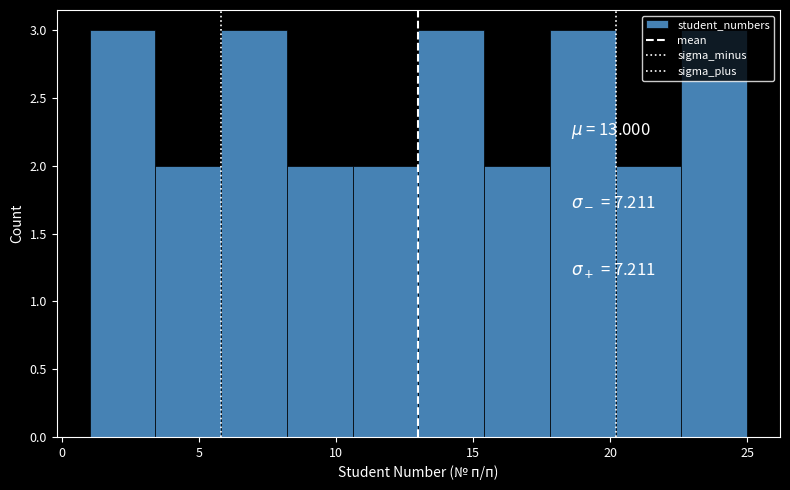

Reading left to right, transcribe this chart: for each bar, give the range it covers on the x-axis and its height. Neither the bar edges nor the heights are printed on the chart, so give them approximately, as read against the axes.

1.0 to 3.4: 3
3.4 to 5.8: 2
5.8 to 8.2: 3
8.2 to 10.6: 2
10.6 to 13.0: 2
13.0 to 15.4: 3
15.4 to 17.8: 2
17.8 to 20.2: 3
20.2 to 22.6: 2
22.6 to 25.0: 3